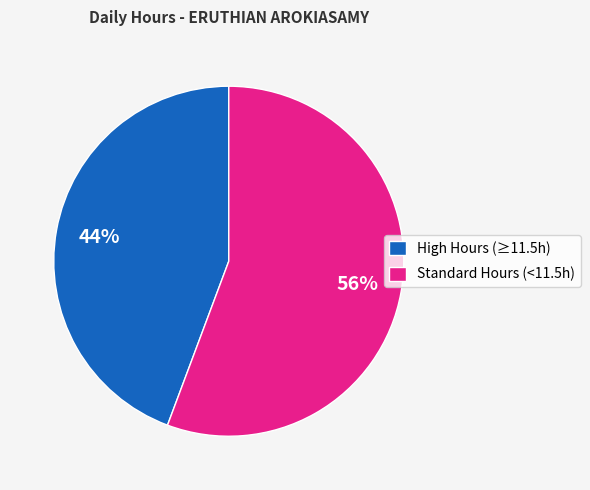

What percentage is the High Hours (≥11.5h) slice, to the nearest percent?

44%